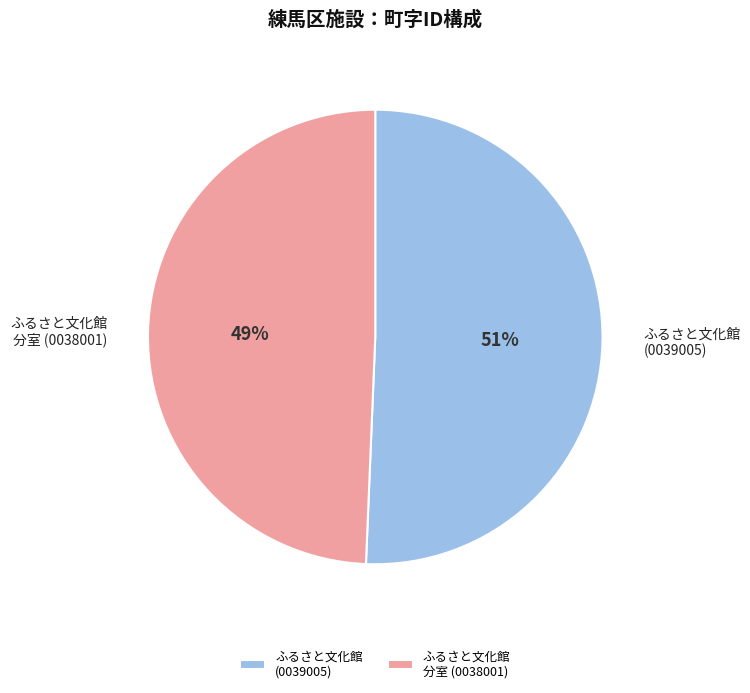

To the nearest percent, what is the average slice percentage?

50%